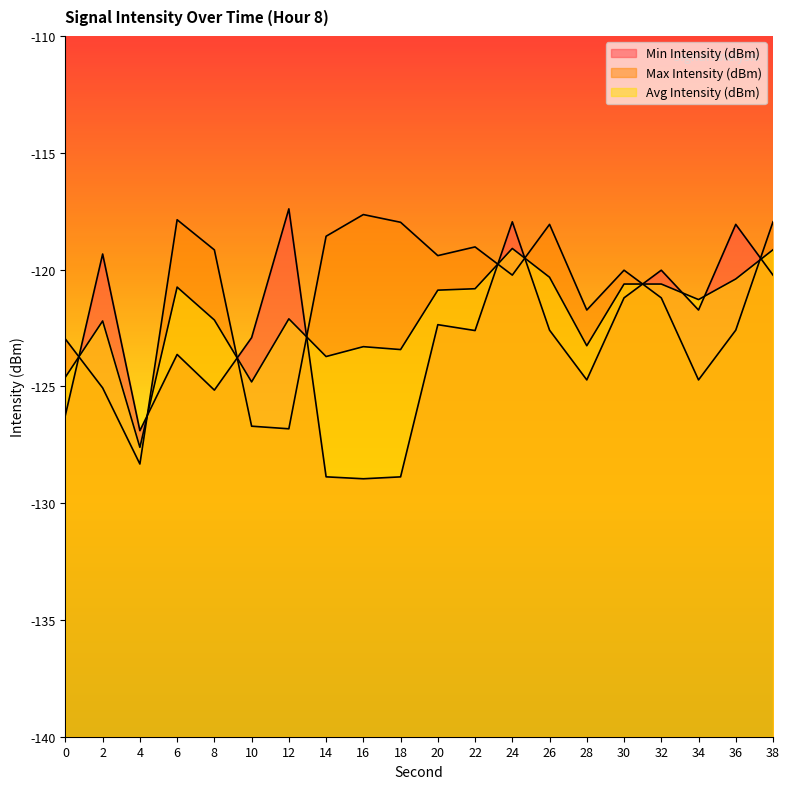

At which category does Min Intensity (dBm) reach its first local peak?

2